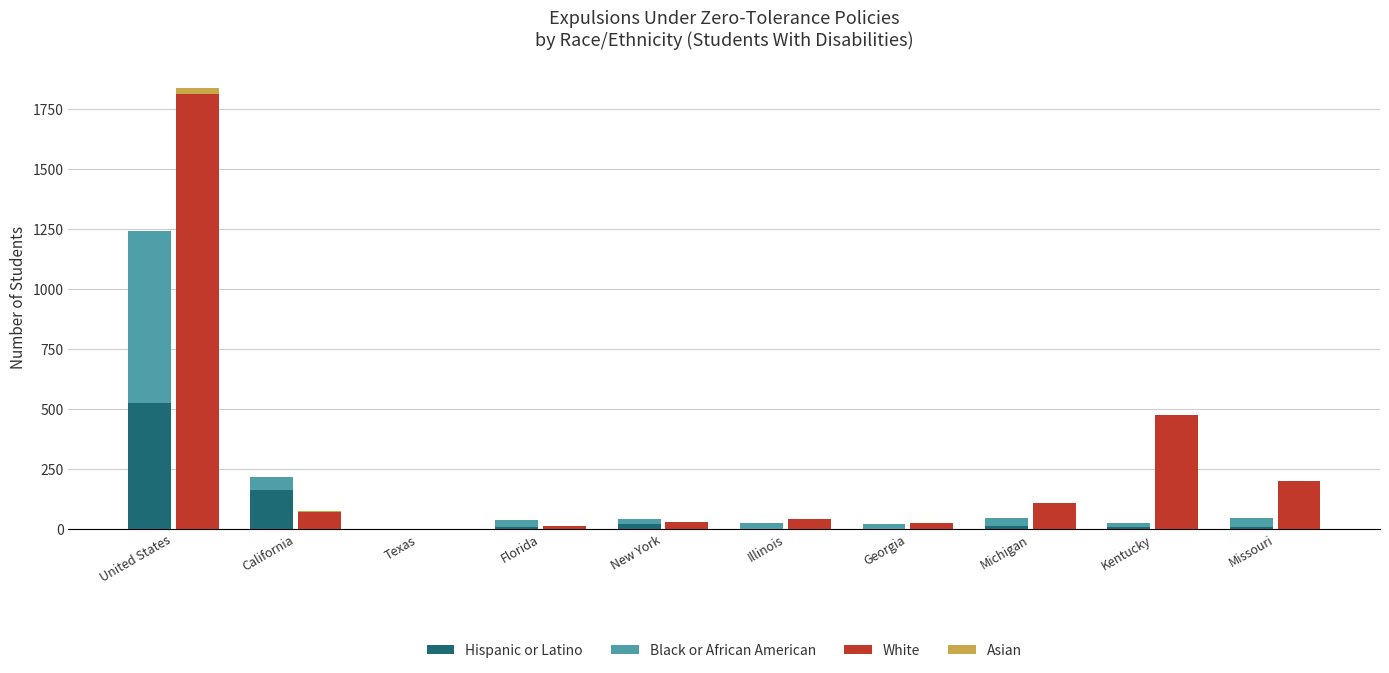

How many distinct data groups are displayed?

4